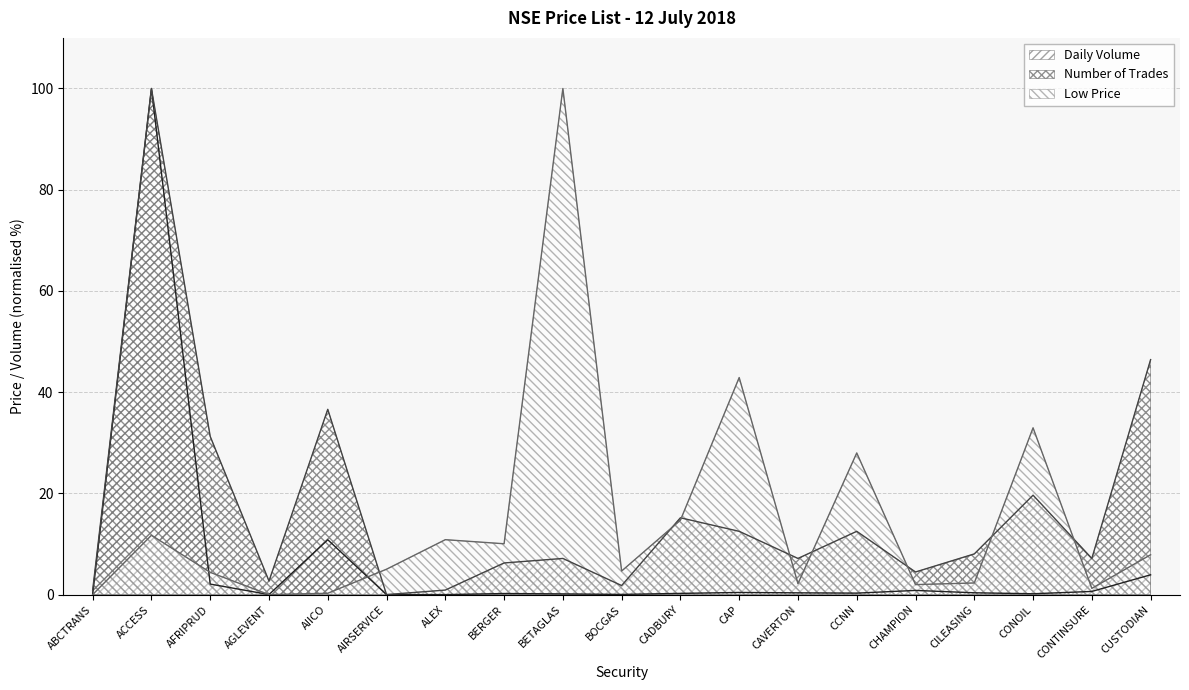

The Number of Trades series shows 24.0 at CADBURY. True or false?

False